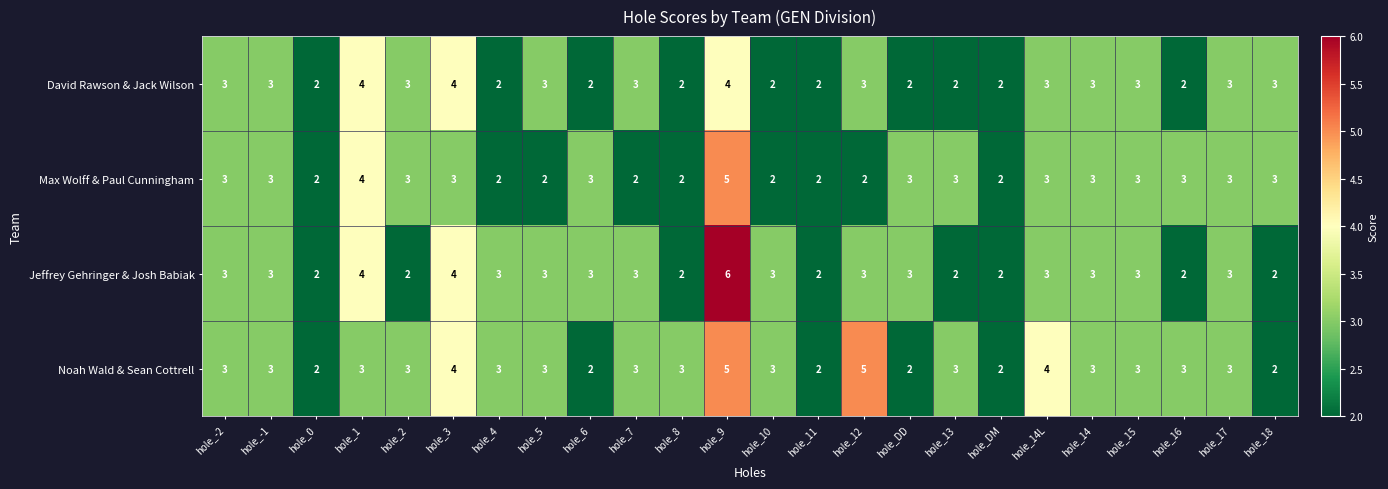

Is the value of Max Wolff & Paul Cunningham at hole_4 greater than the value of Jeffrey Gehringer & Josh Babiak at hole_5?

No